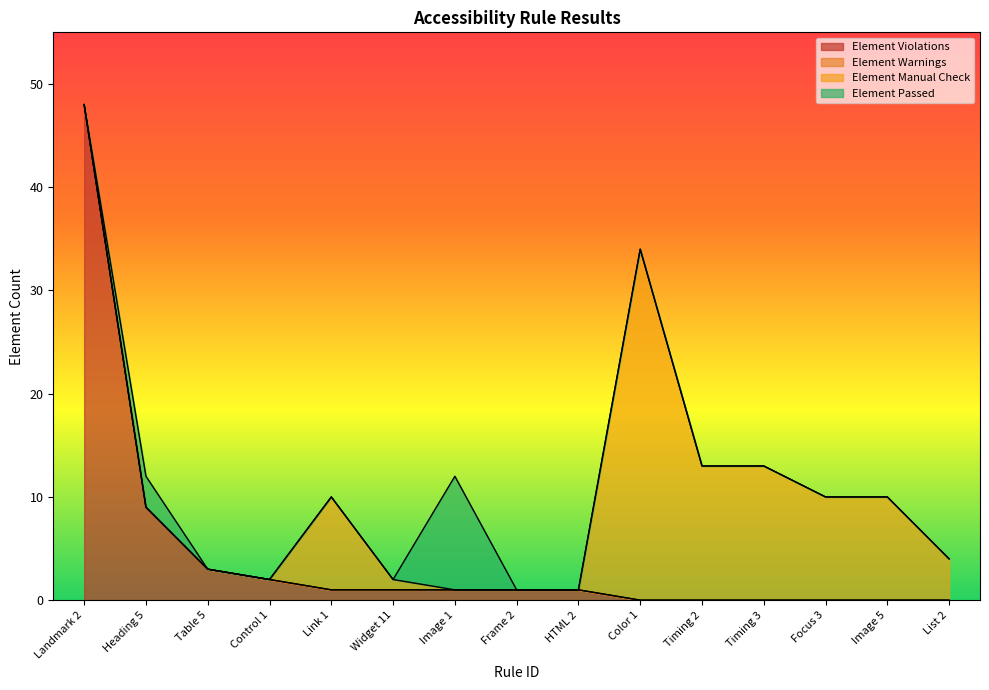

Does the chart display data point markers on the line(s)?

No